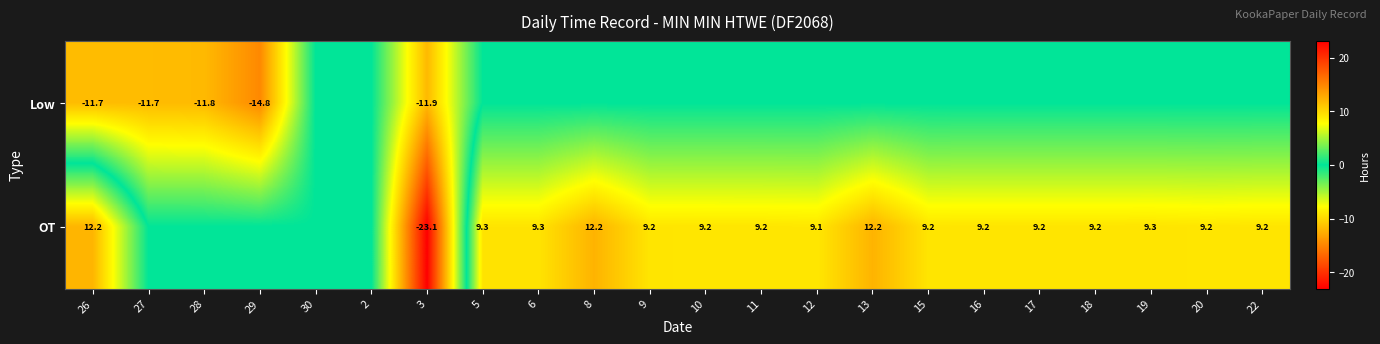

Is it true that Low equals -17.6 at 26?

False